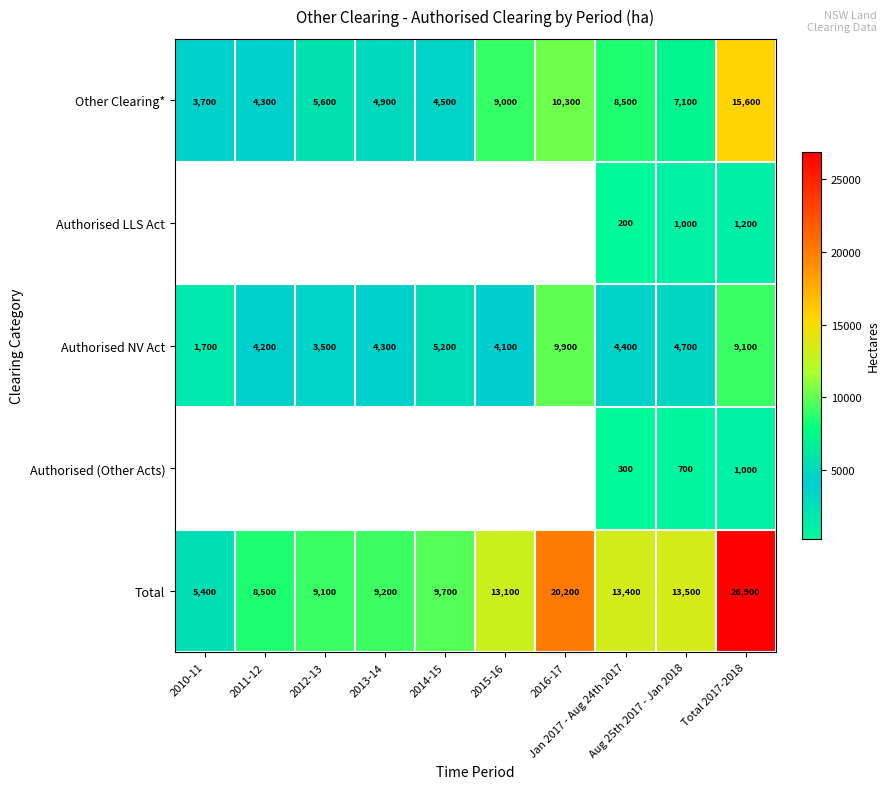

What is the smallest value displayed?

200.0